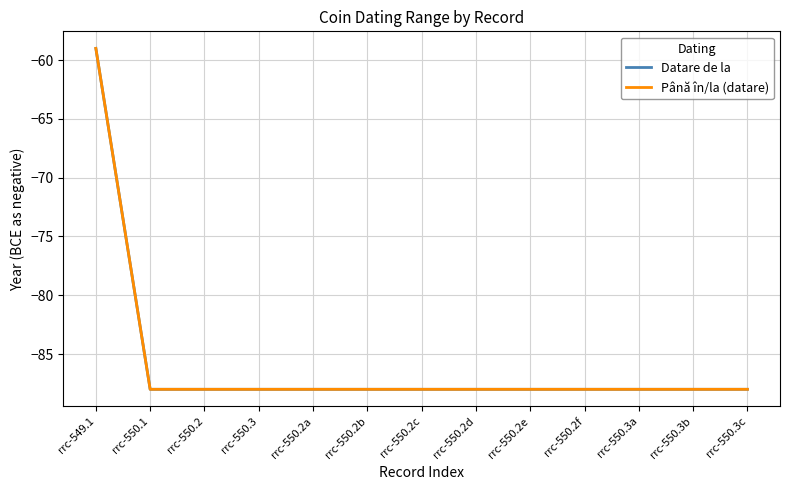

Does the chart display data point markers on the line(s)?

No